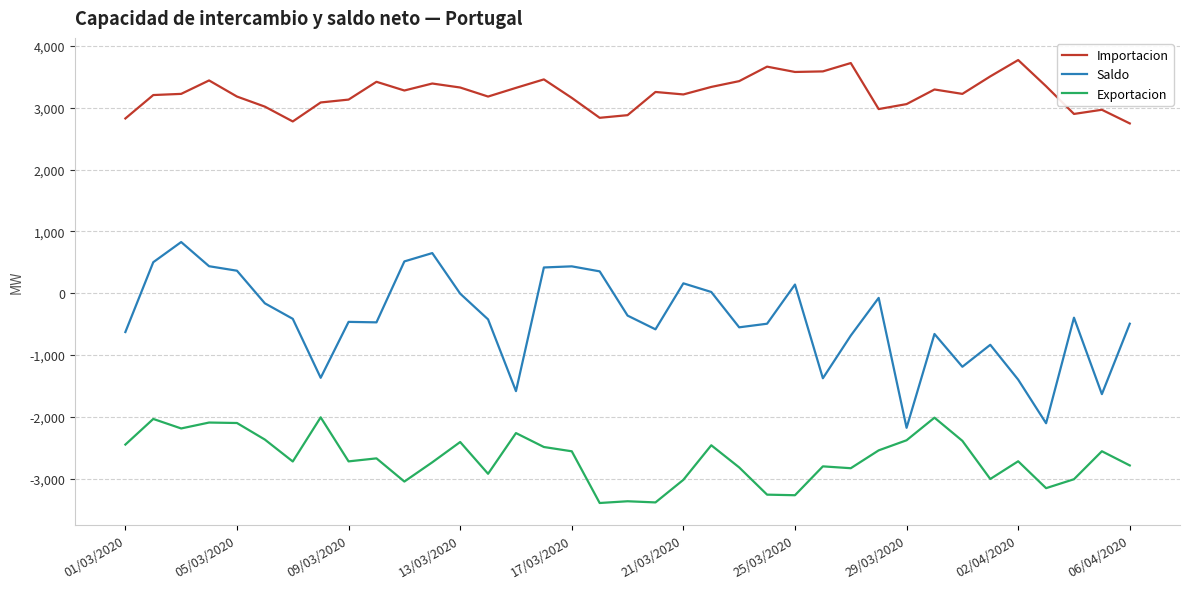

Rank the series by their maximum value, from highest to lowest.

Importacion, Saldo, Exportacion